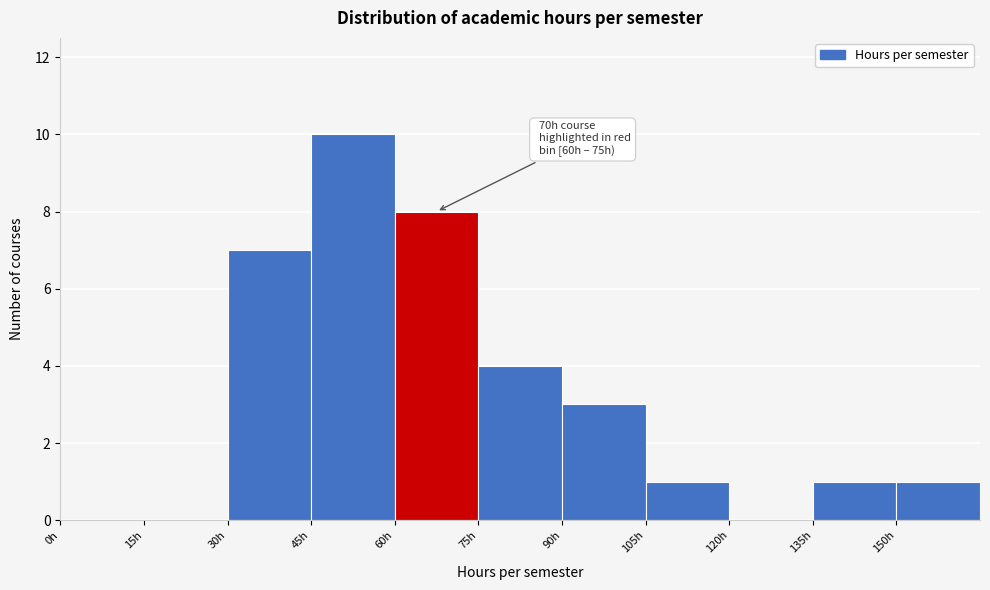

Over which range of the x-axis is the bar tallest?

45 to 60